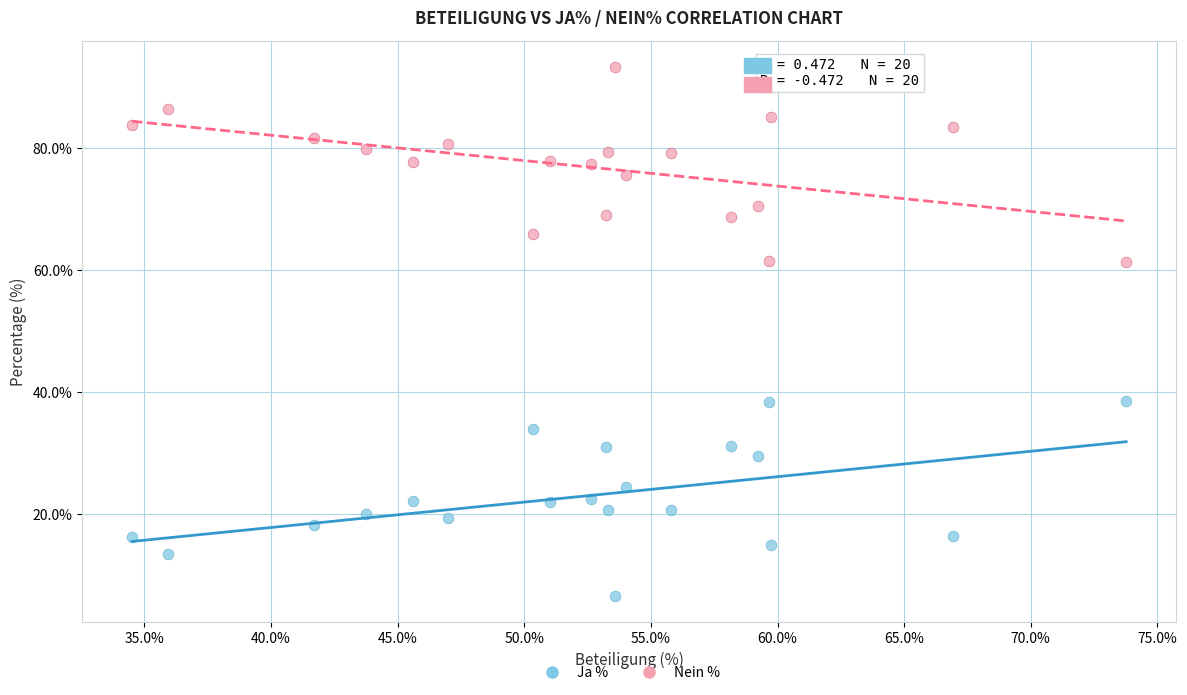

Which series reaches the maximum Y coordinate?

Nein %